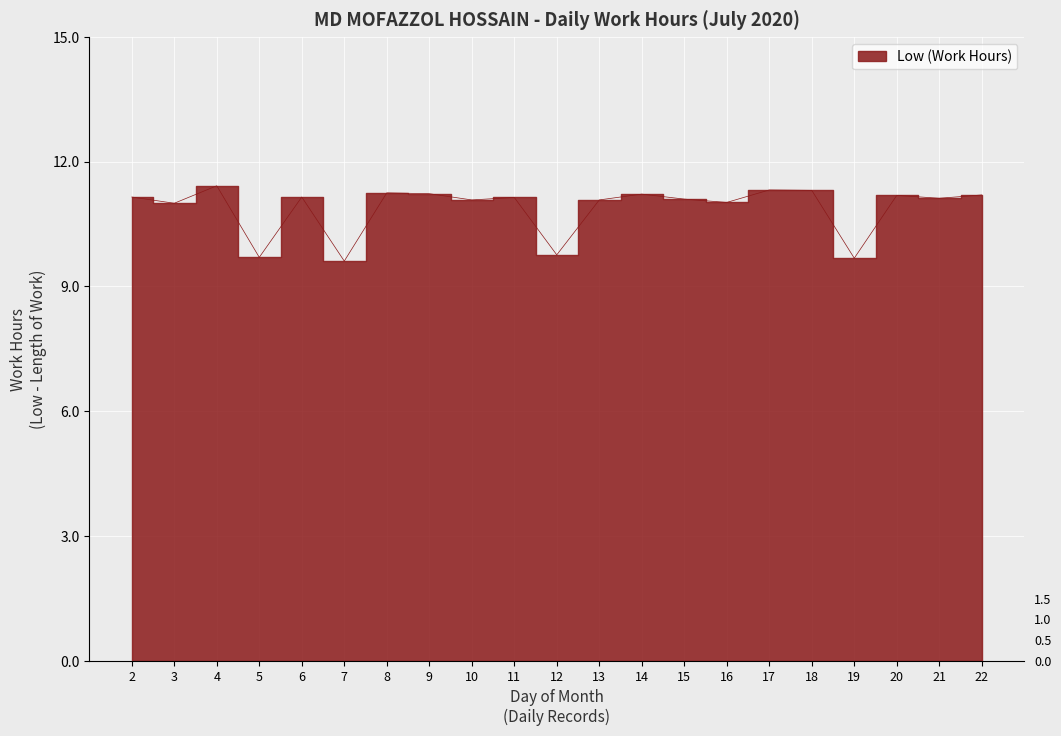

Which category has the highest value across all series?

4